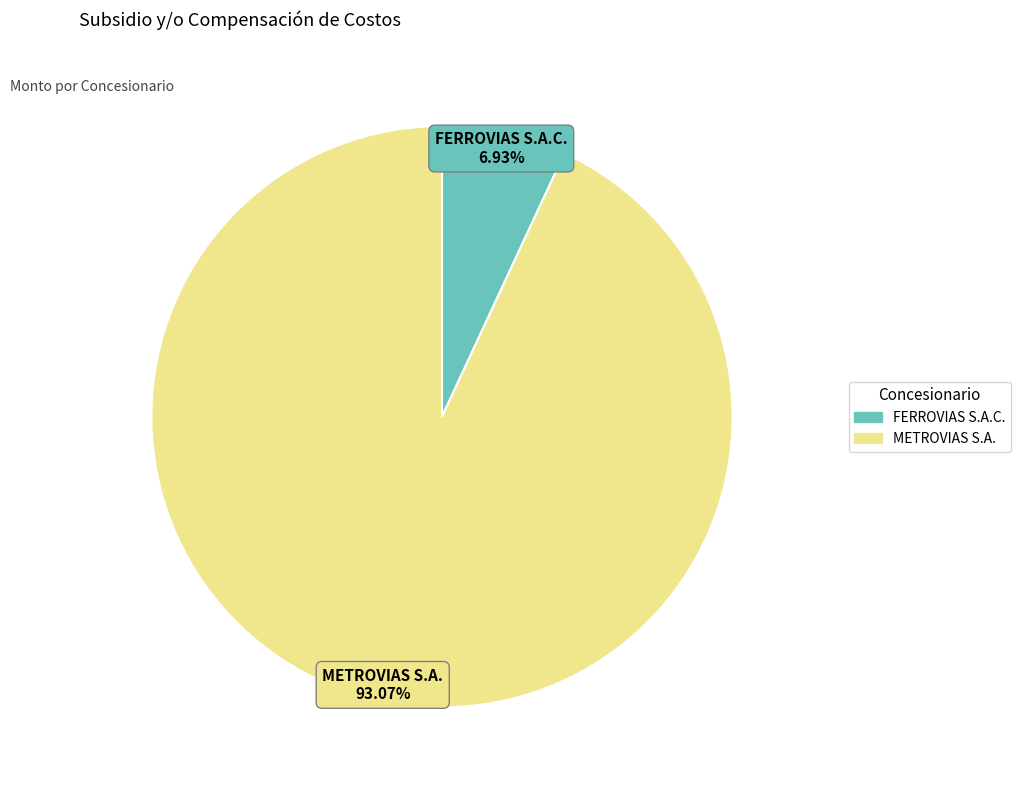

How many slices are in this pie chart?

2